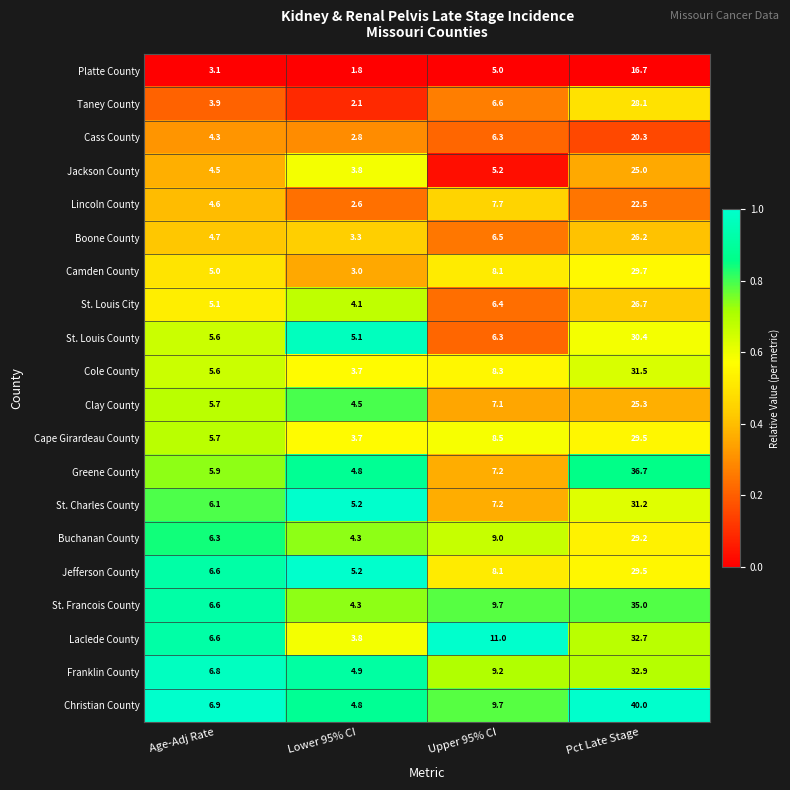

What is the difference between the Christian County values at Age-Adj Rate and Upper 95% CI?

2.8